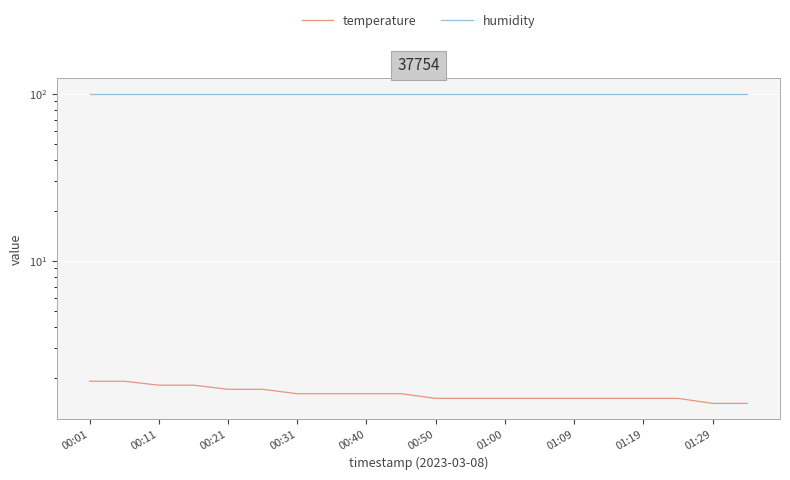

What is the sum of the humidity values at 19 and 01:00?

199.8